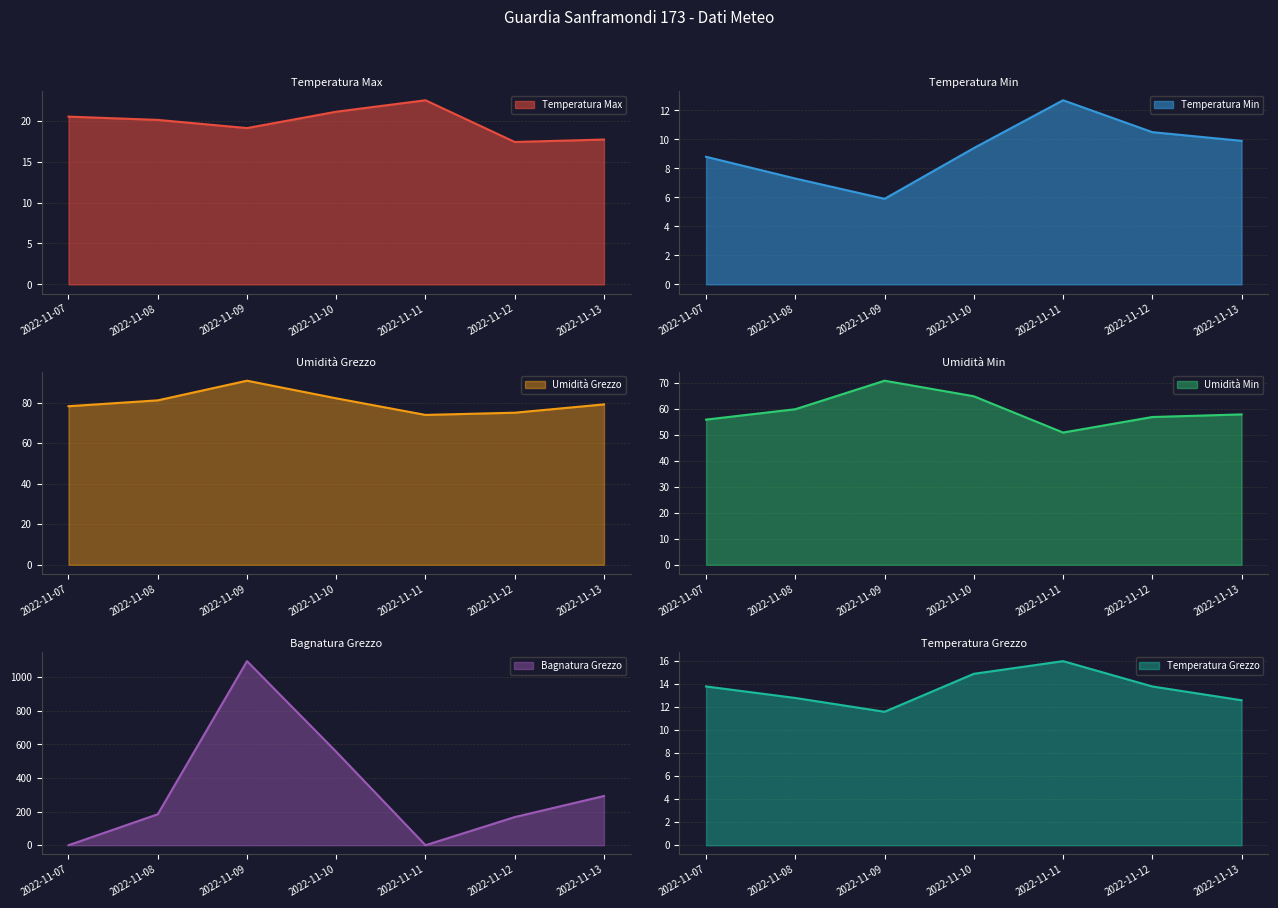

At which category is the sum across all series the highest?

2022-11-09